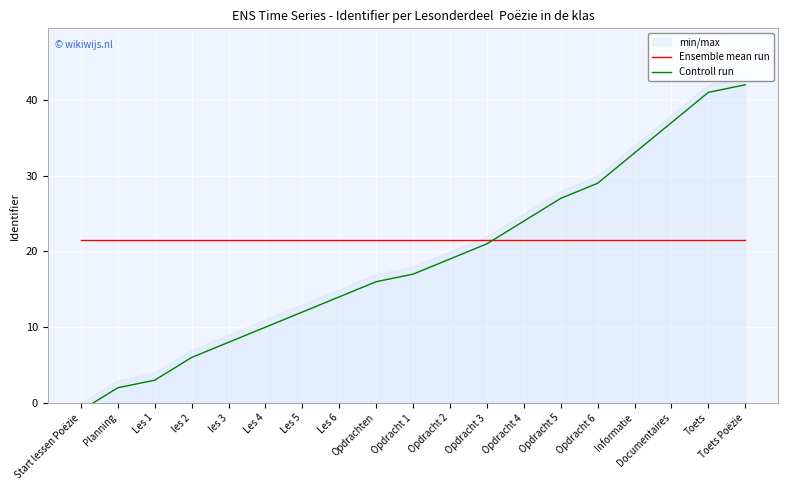

What is the average value of the Controll run series?

18.9